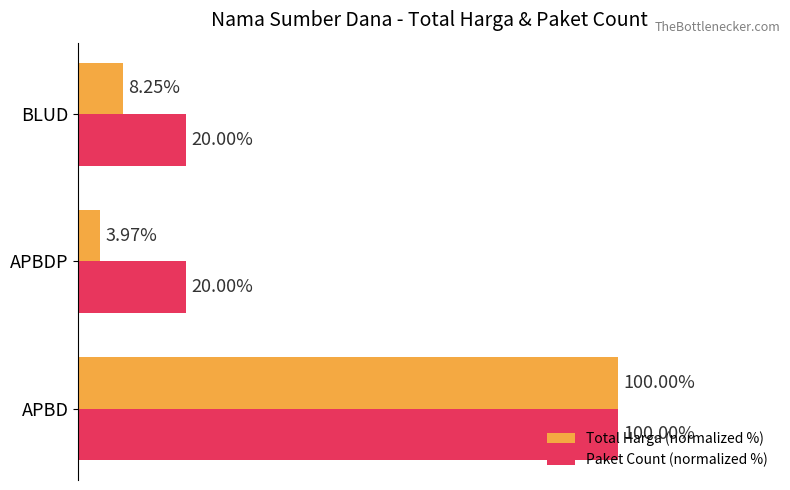

Which series has the largest total across all categories?

Paket Count (normalized %)